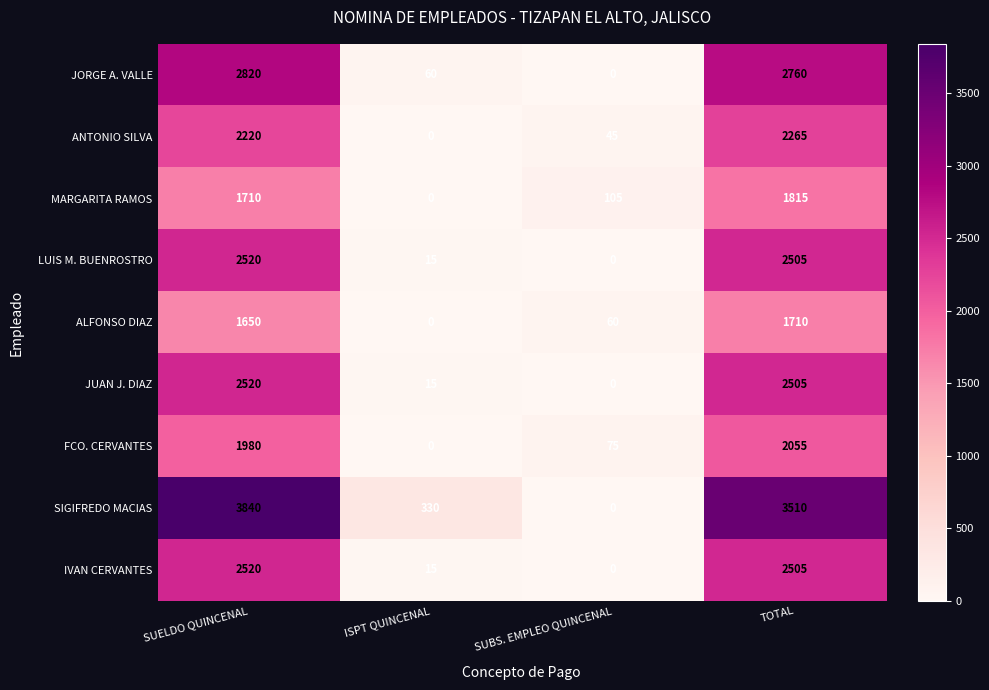

How many distinct data groups are displayed?

9